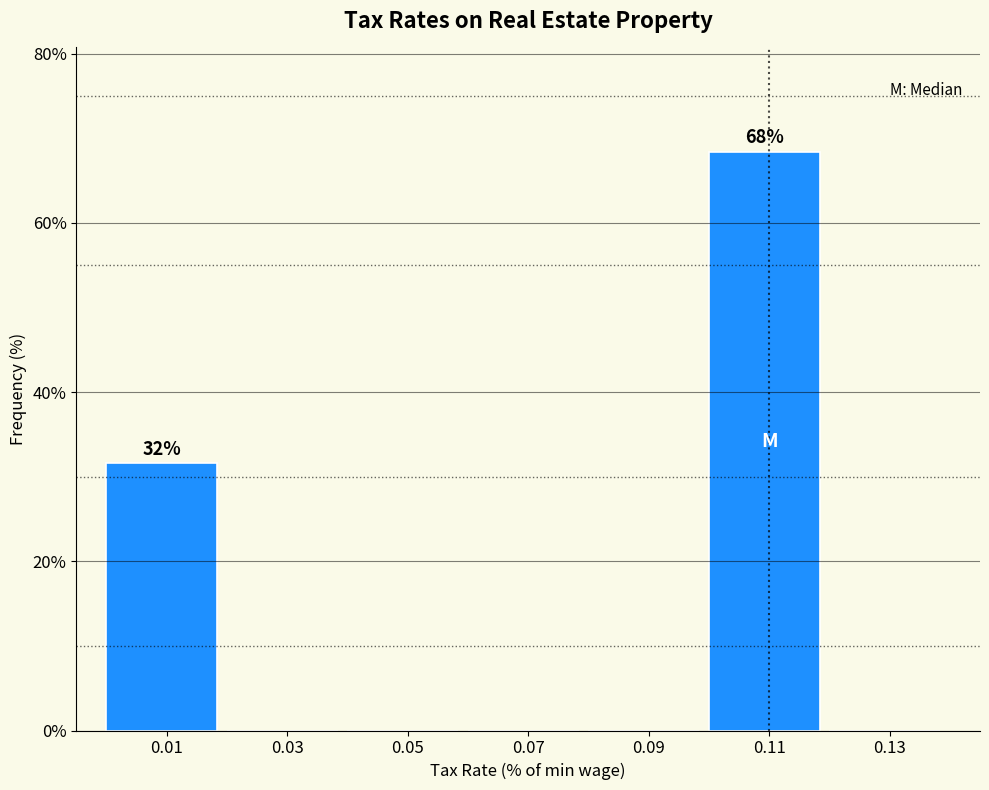

Which range on the x-axis has the tallest bar?

0.10 to 0.12